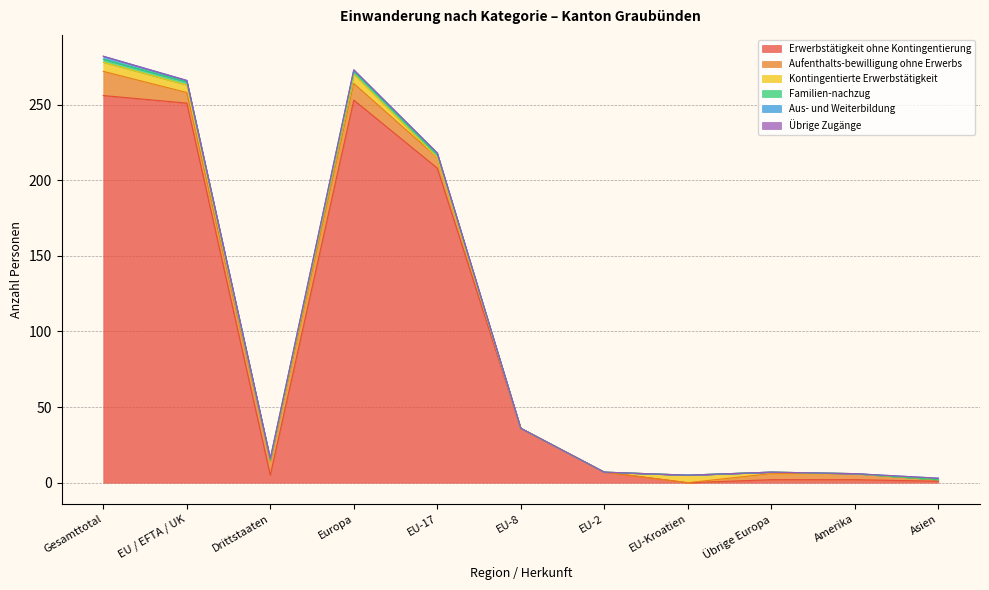

What is the label of the 2nd point from the left?

EU / EFTA / UK